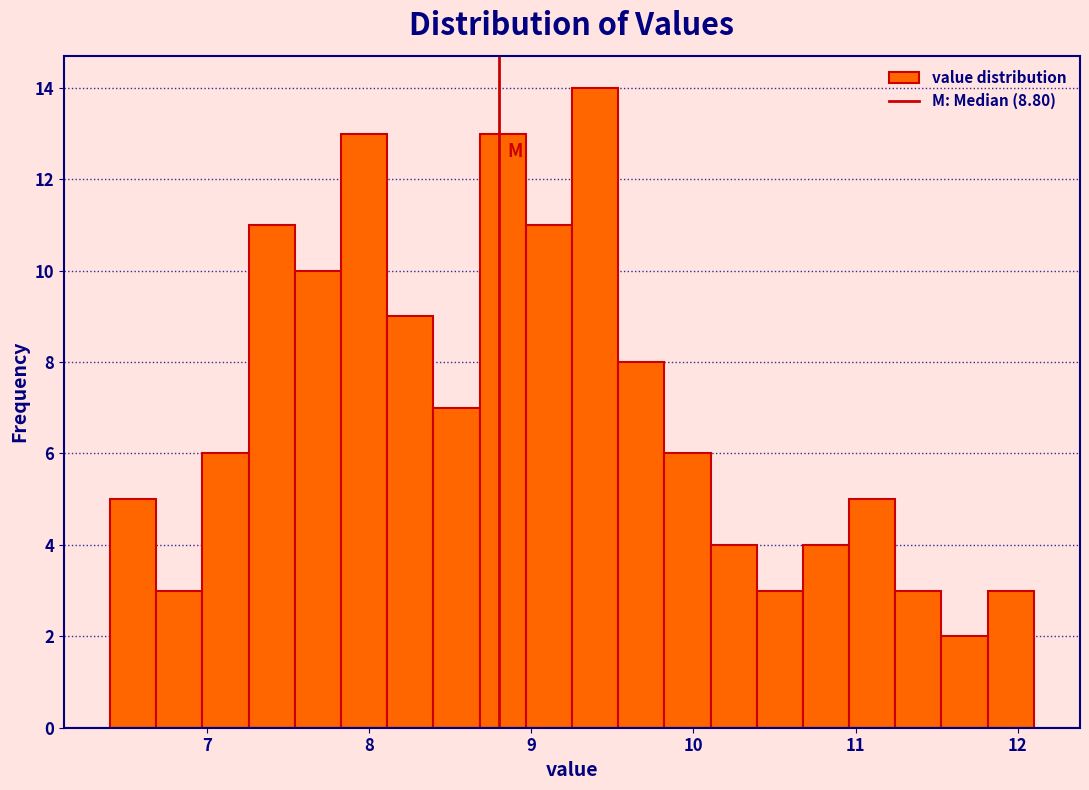

Around what value on the x-axis is the tallest bar? Give the approximate position of its centre, as read against the axis.

9.4